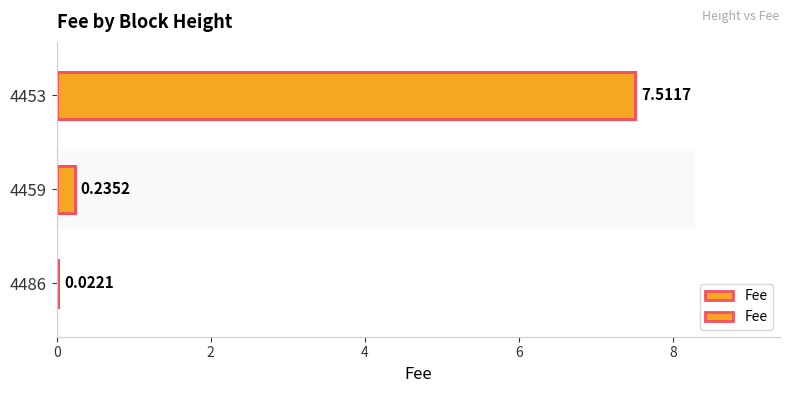

What is the difference between the maximum and minimum values?

7.5